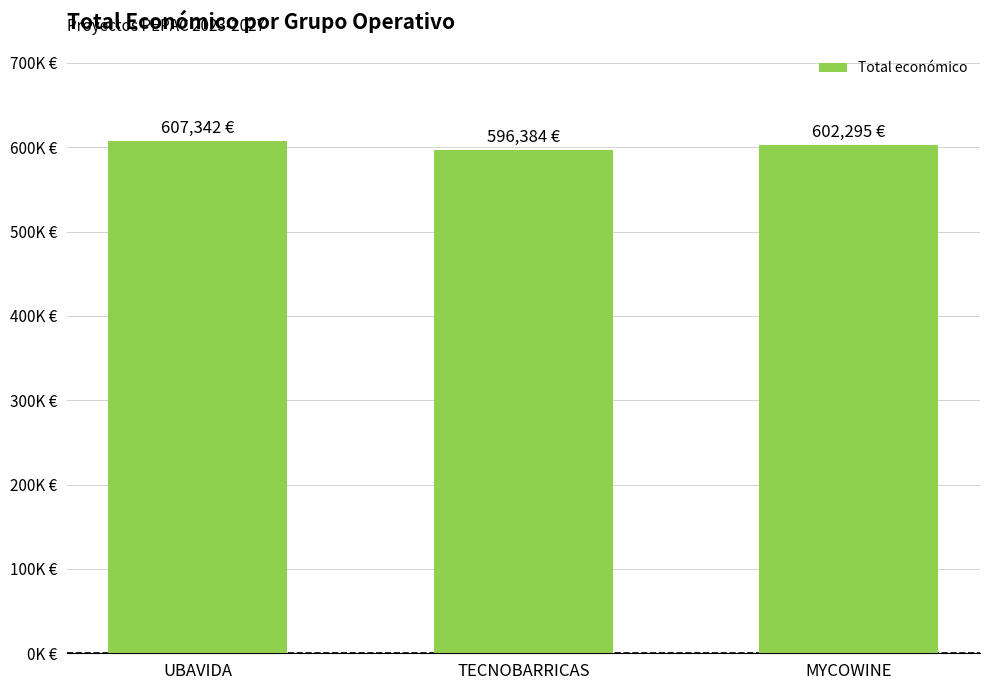

How many values are below 602295?

1